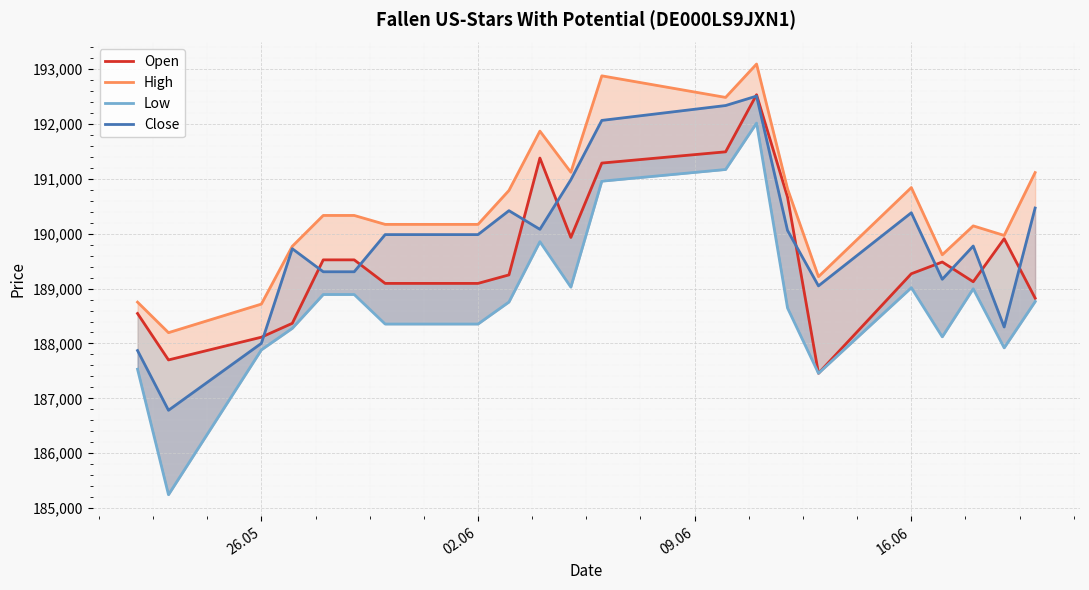

What is the value of the Low point at the 13th from the left?

191169